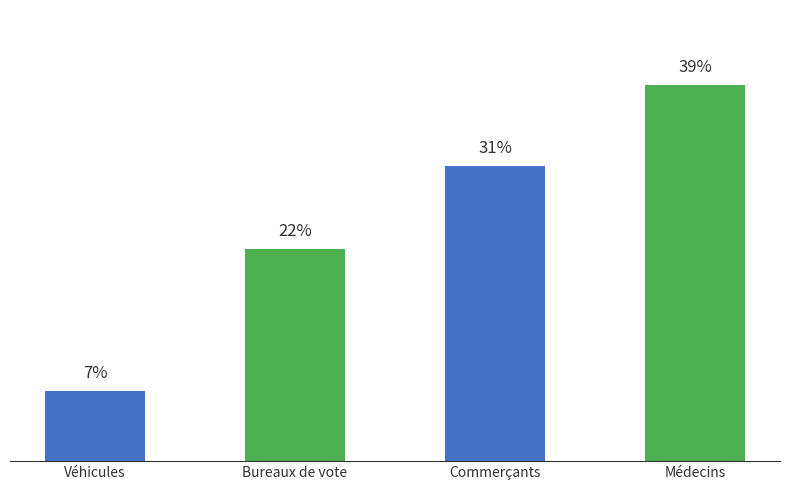

Does the chart contain any negative values?

No